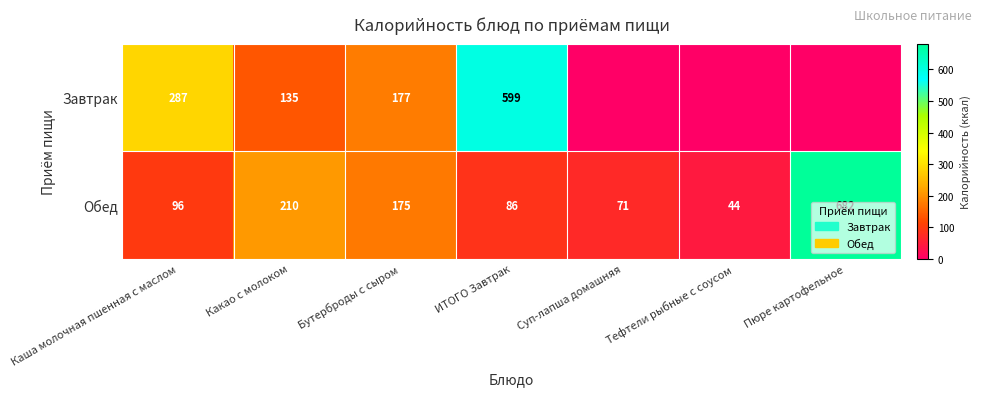

What is the difference between the second highest and second lowest values in the Обед series?

139